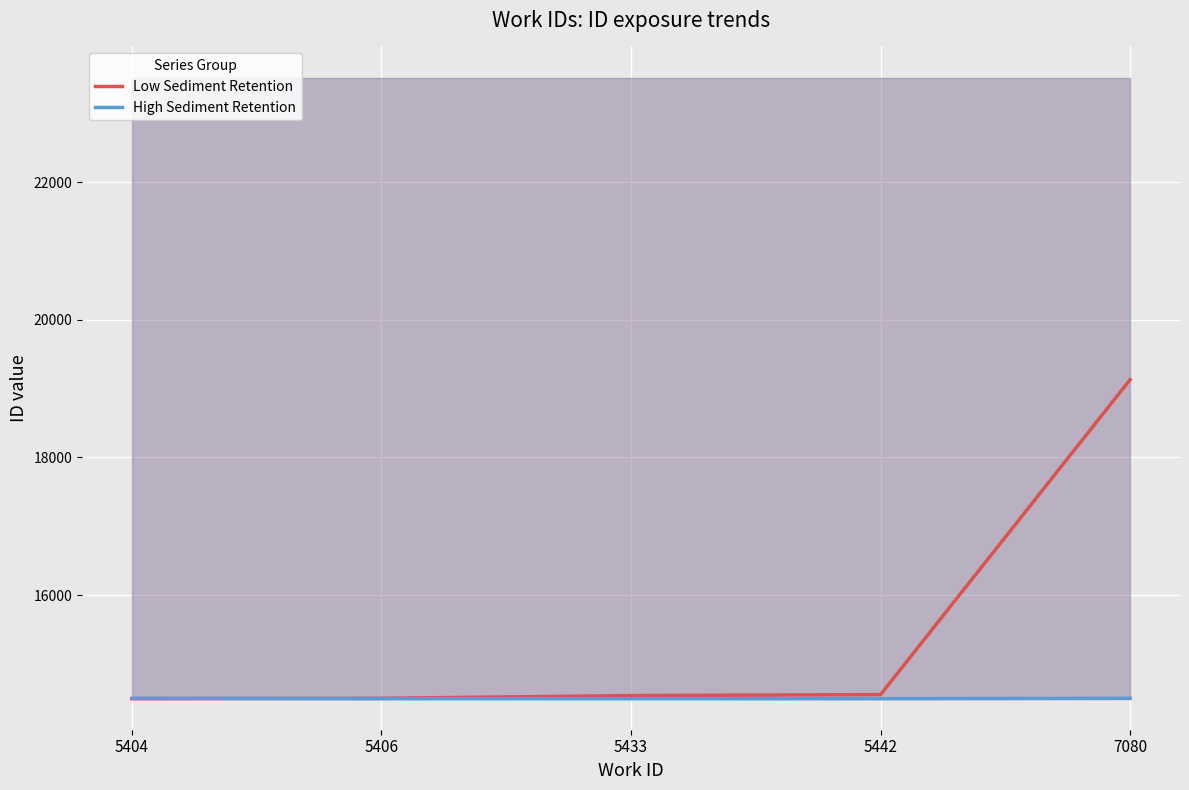

The value of High Sediment Retention at 5433 is 25819. True or false?

False